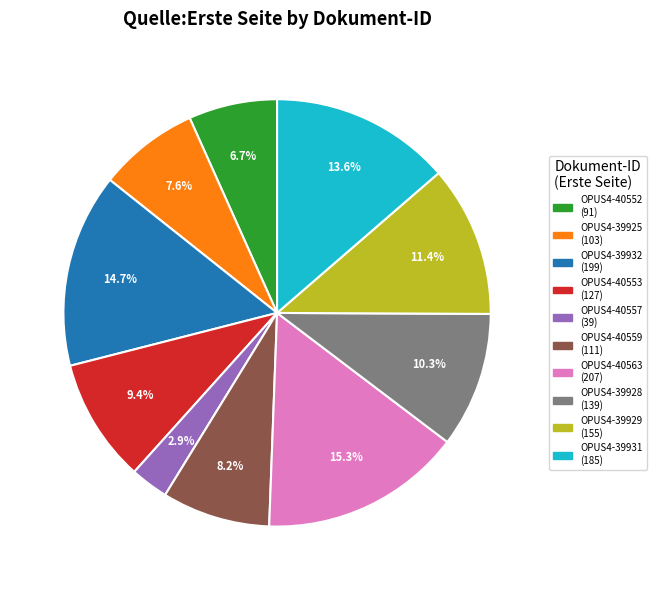

How many segments does this pie chart have?

10